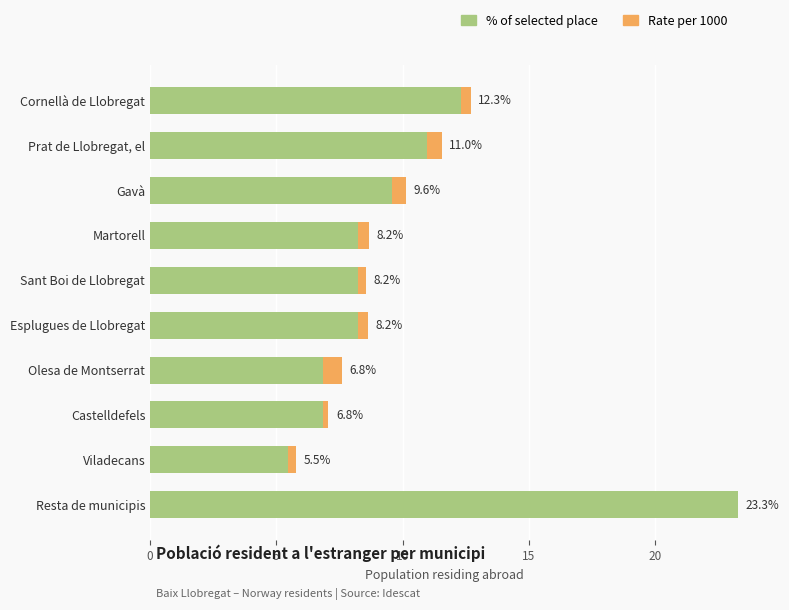

Which category has the highest value in the % of selected place series?

Resta de municipis